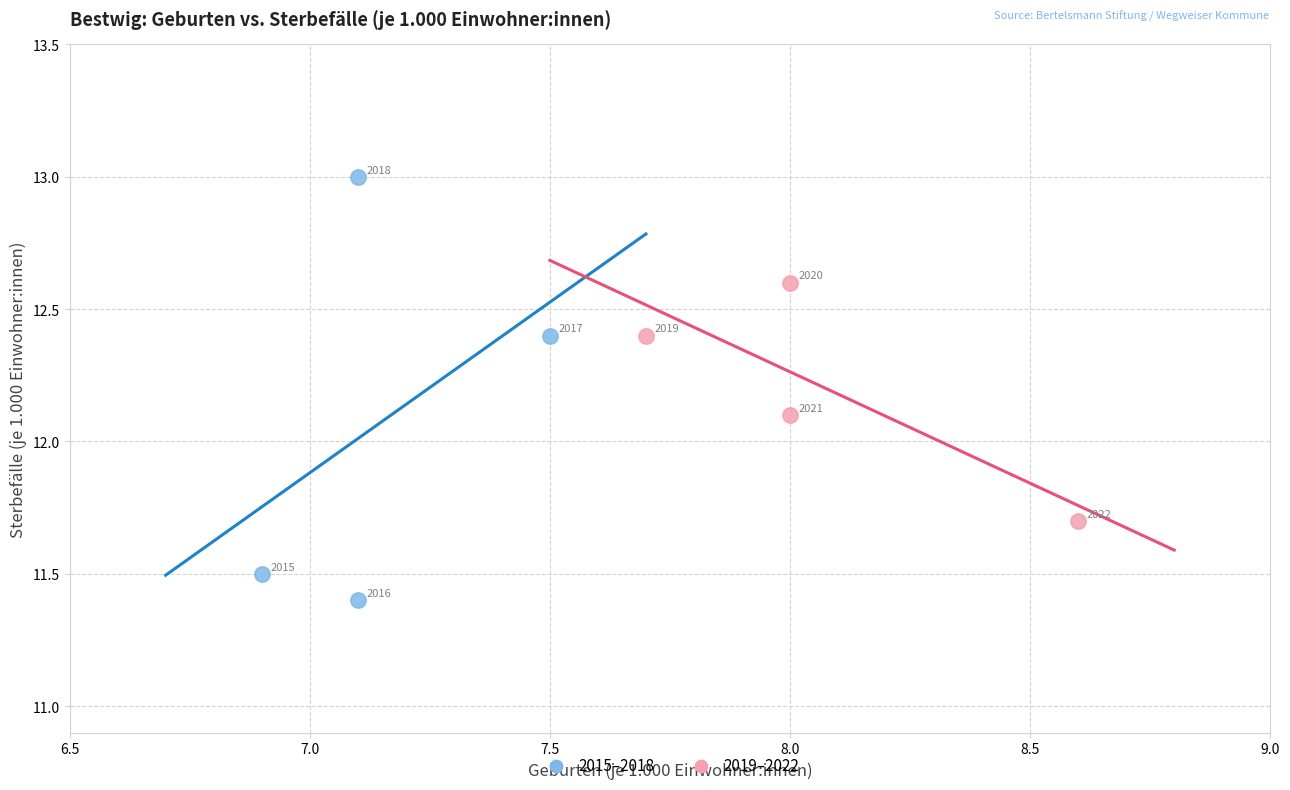

Which series contains the highest Y value?

2015–2018